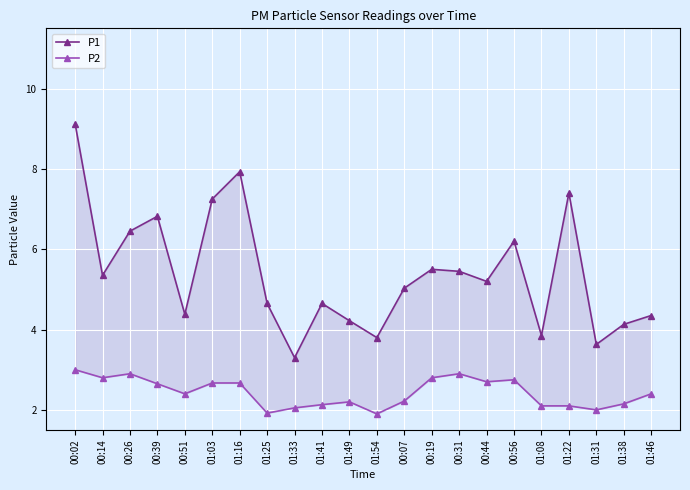

What is the smallest value displayed?

1.9